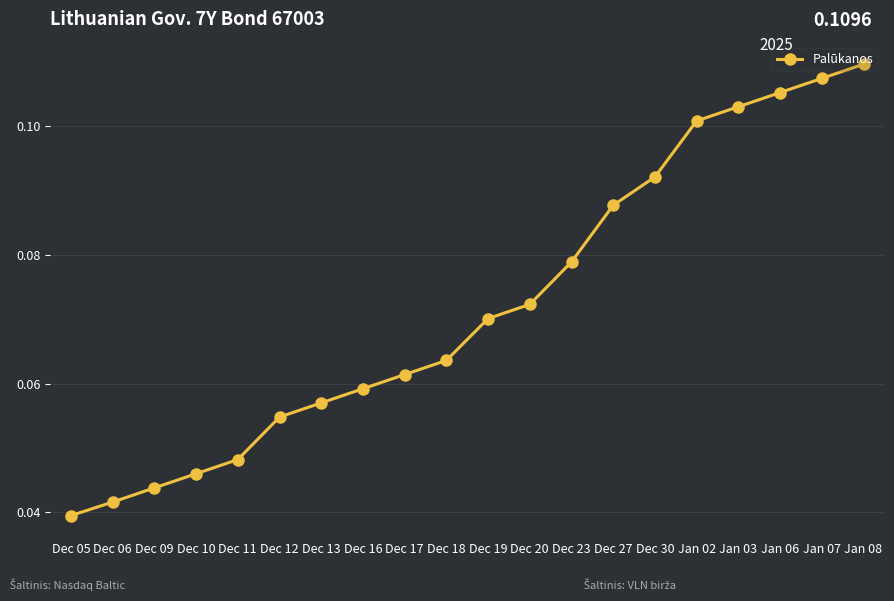

Between Jan 02 and Dec 27, which is larger?

Jan 02